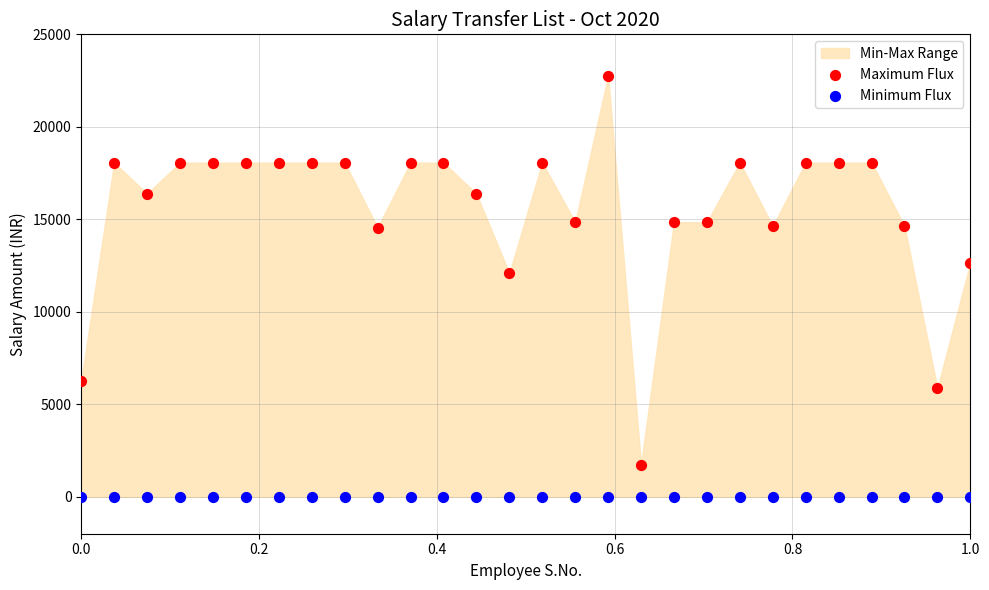

Across all series, what Y value is closest to 11384?

12076